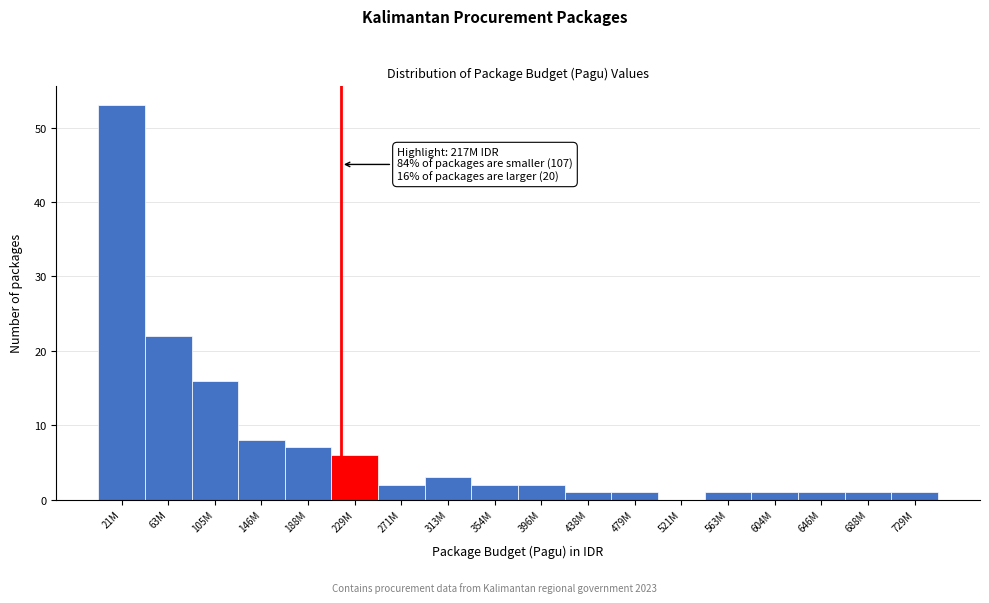

Reading left to right, transcribe all the data shown in this chart.

21M=53	63M=22	105M=16	146M=8	188M=7	229M=6	271M=2	313M=3	354M=2	396M=2	438M=1	479M=1	521M=0	563M=1	604M=1	646M=1	688M=1	729M=1